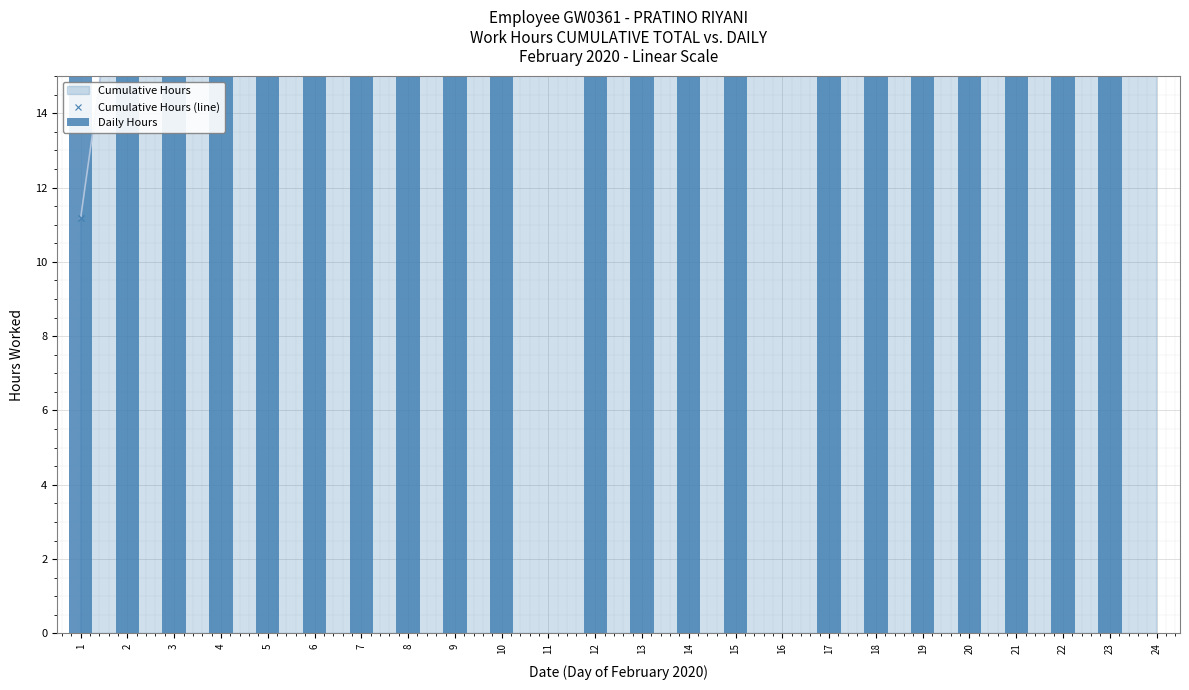

What is the total value across all series at 6?

93.5